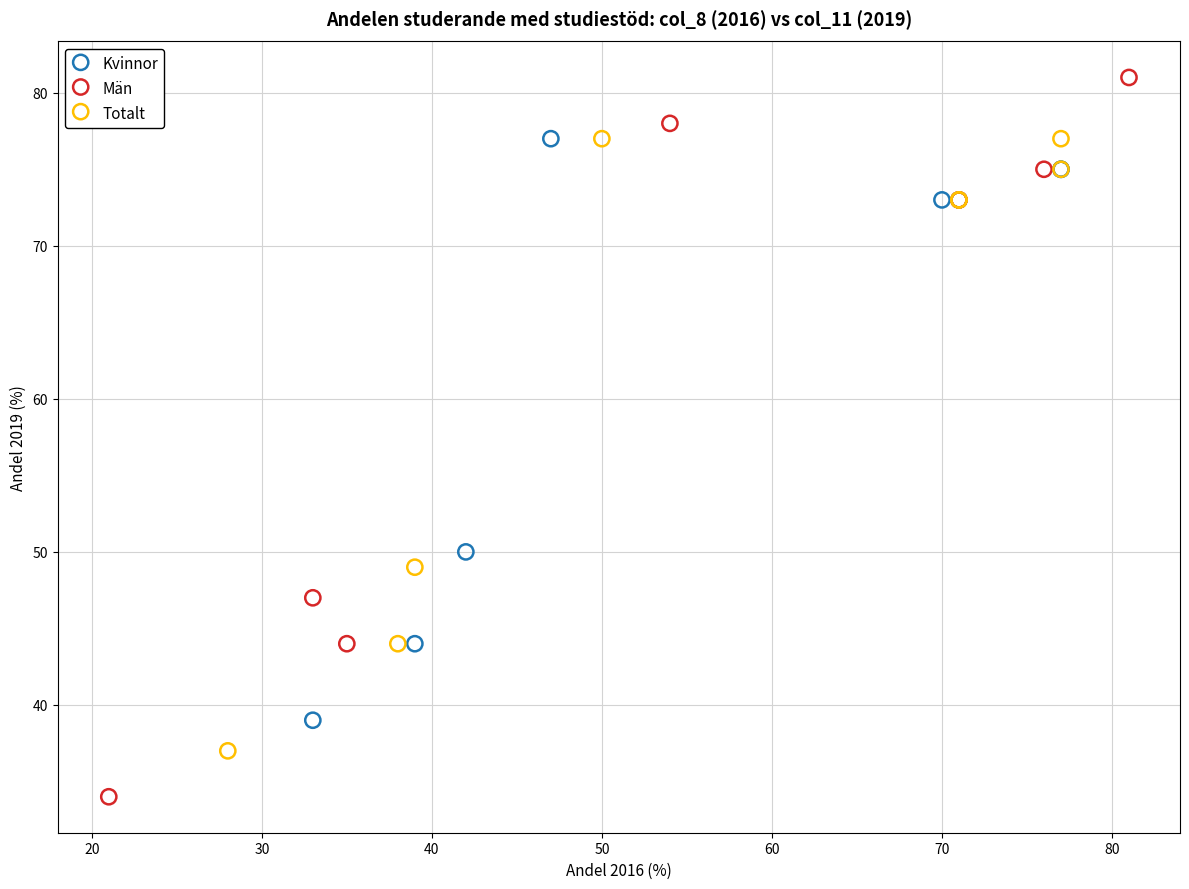

Which series has the widest spread of Y values?

Män